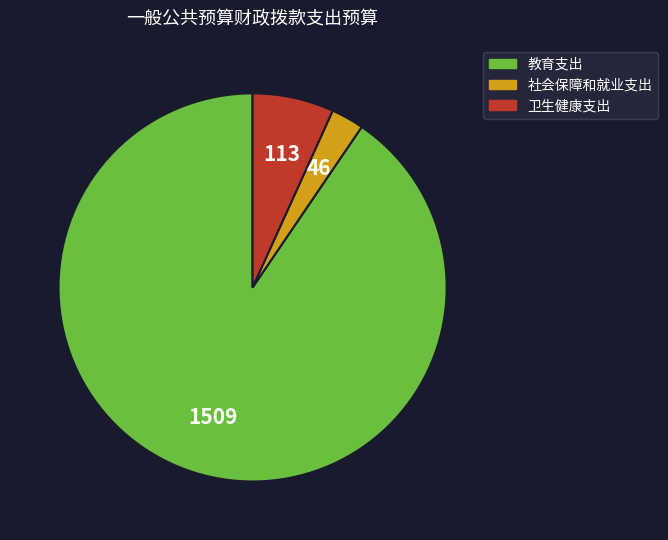

The 教育支出 slice represents 90% of the pie. True or false?

True